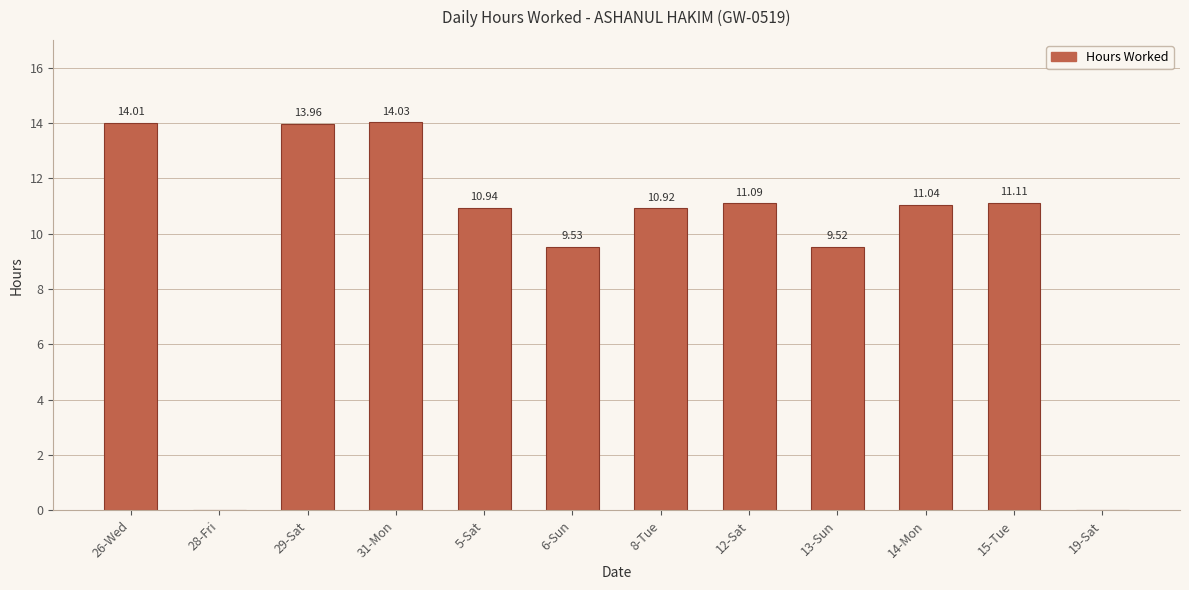

Approximately how many times larger is the value at 5-Sat compared to 6-Sun?

1.1